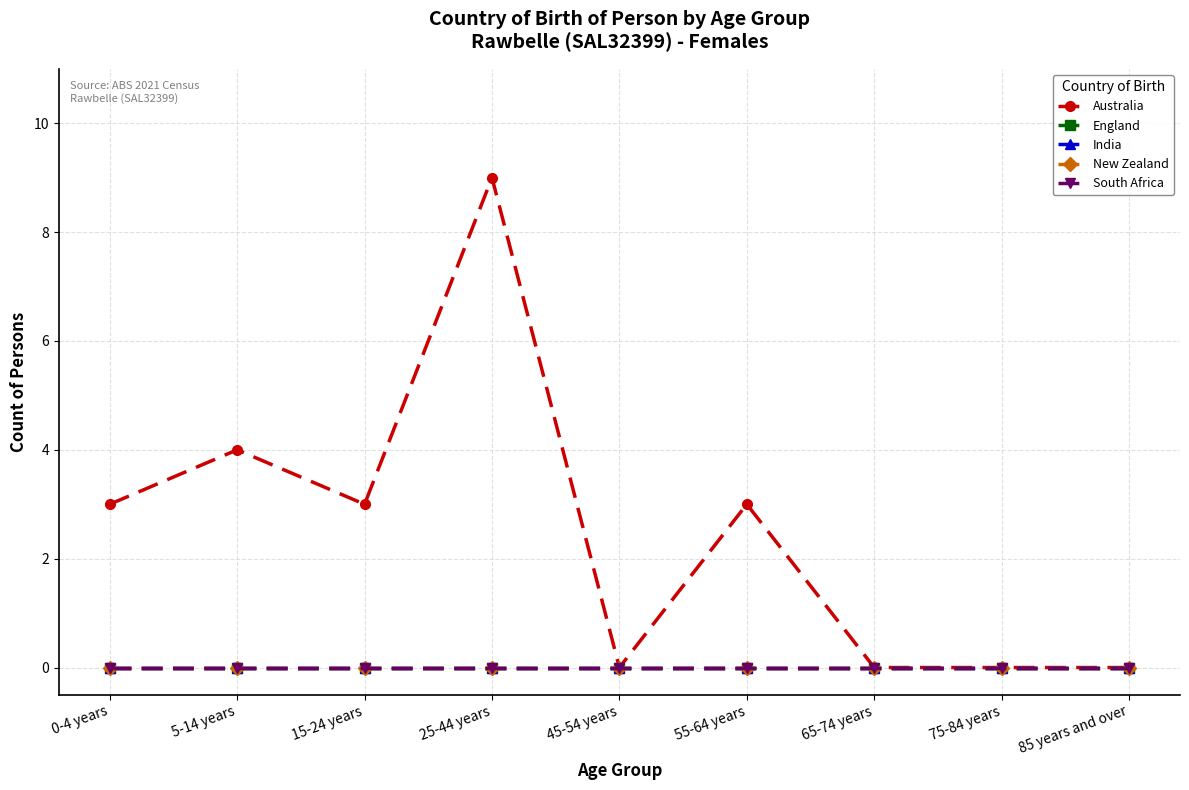

Which series has the largest total across all categories?

Australia